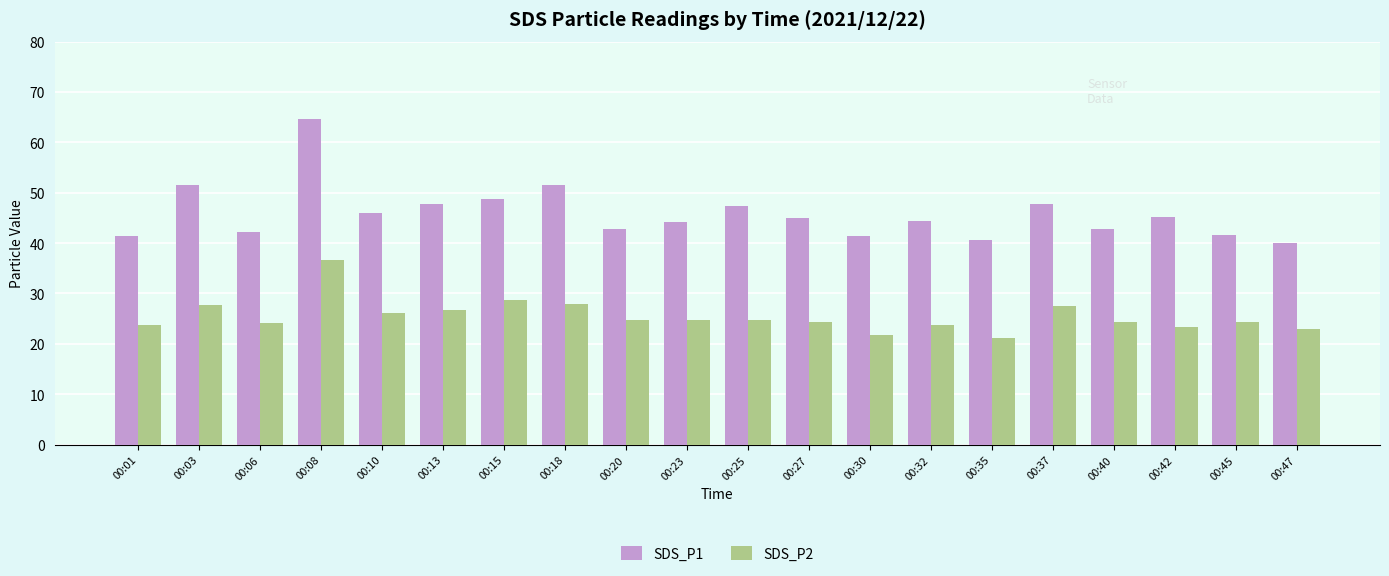

What is the highest value of the SDS_P2 series?

36.7